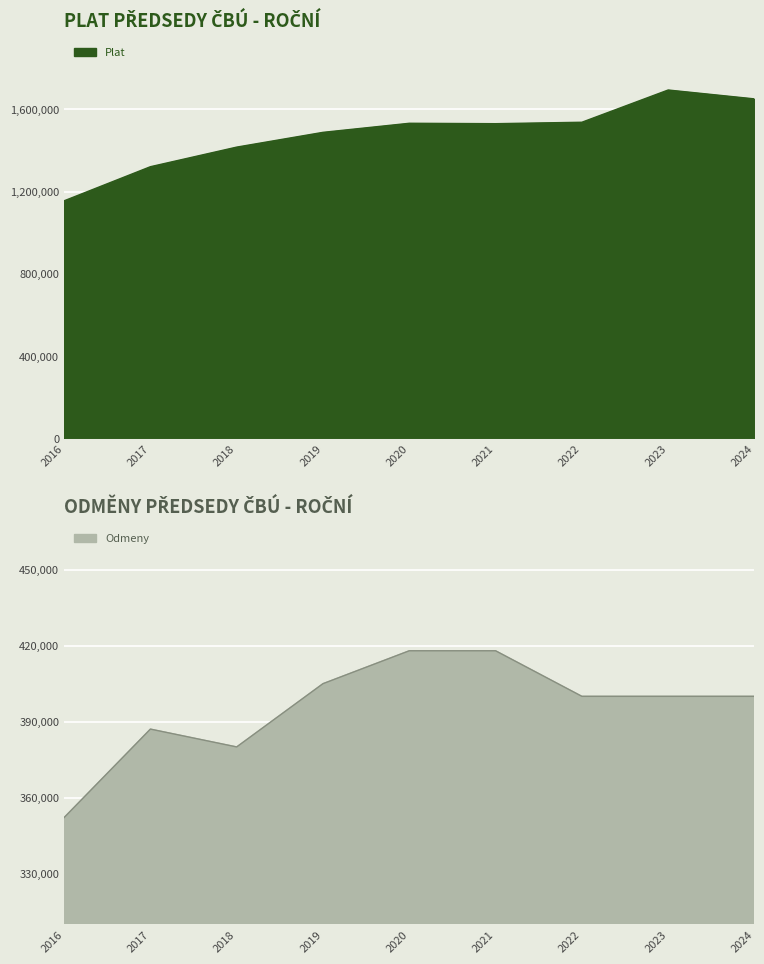

What is the highest value of the Plat series?

1694217